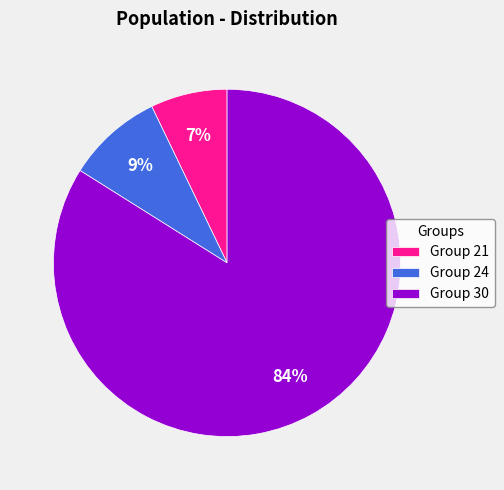

Count the number of slices in the pie.

3